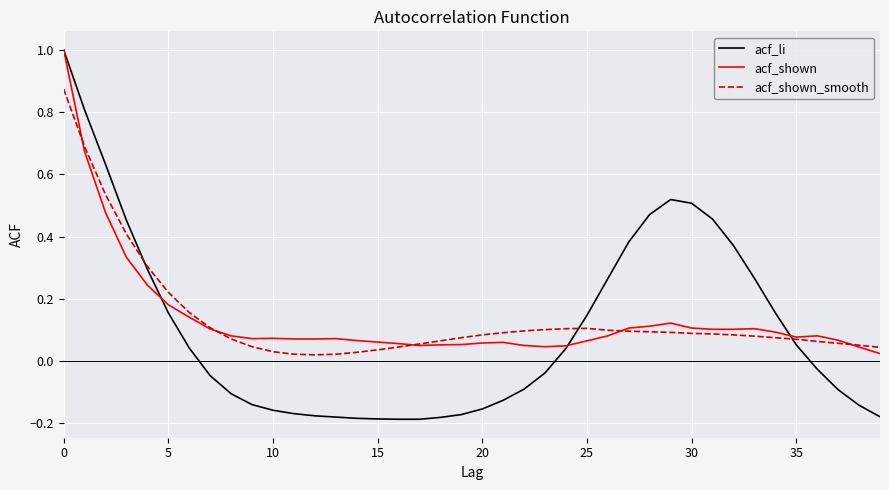

Which series has the widest spread of values?

acf_li